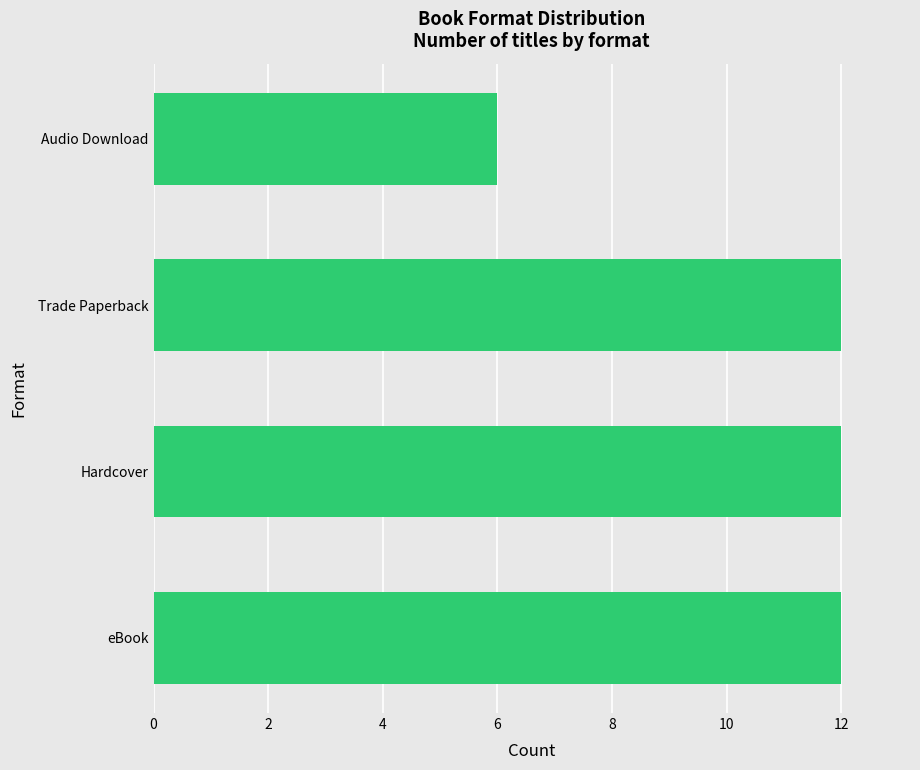

What is the smallest value displayed?

6